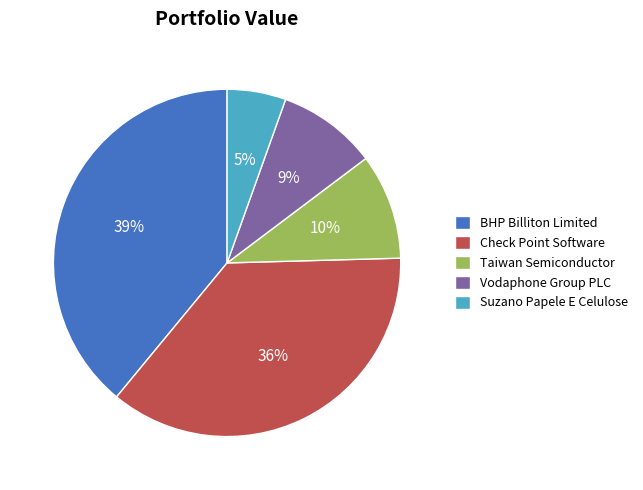

Count the number of slices in the pie.

5